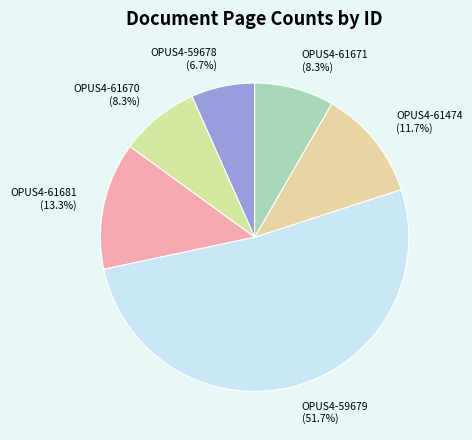

How many segments does this pie chart have?

6